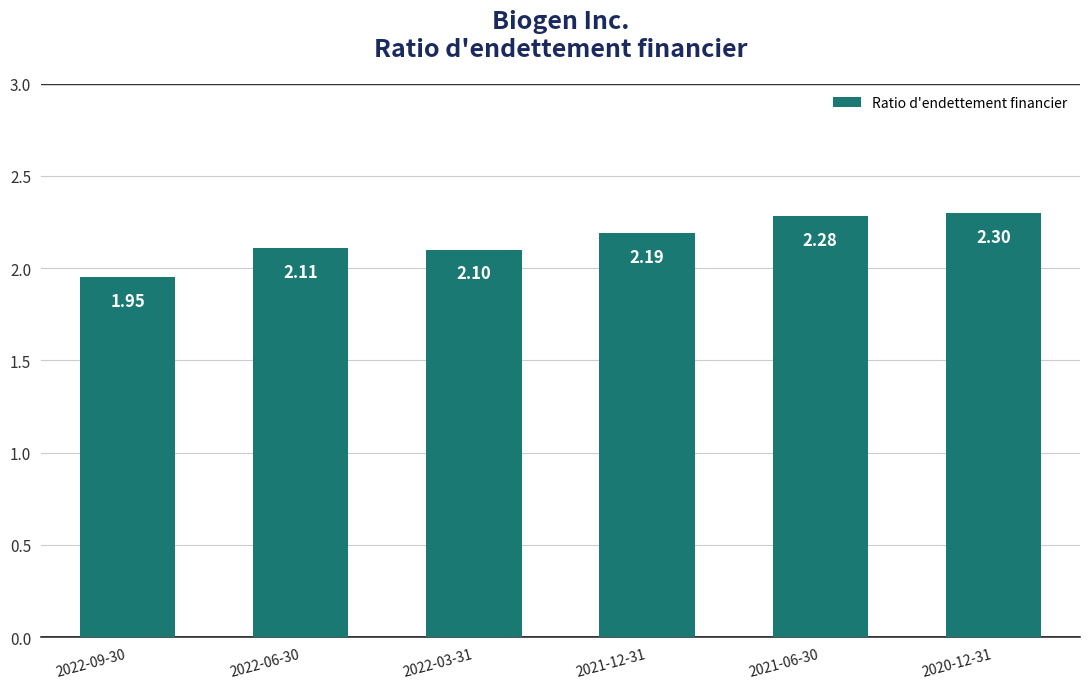

Count the values in the range 2 to 3.

5